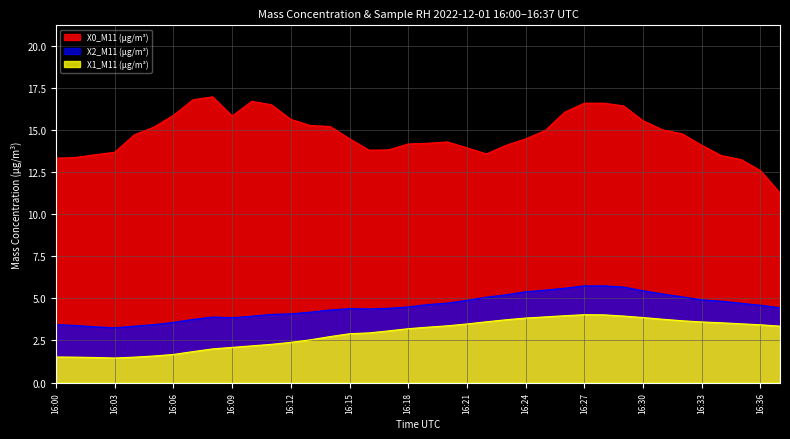

How many interior local peaks does the X0_M11 (μg/m³) series have?

3